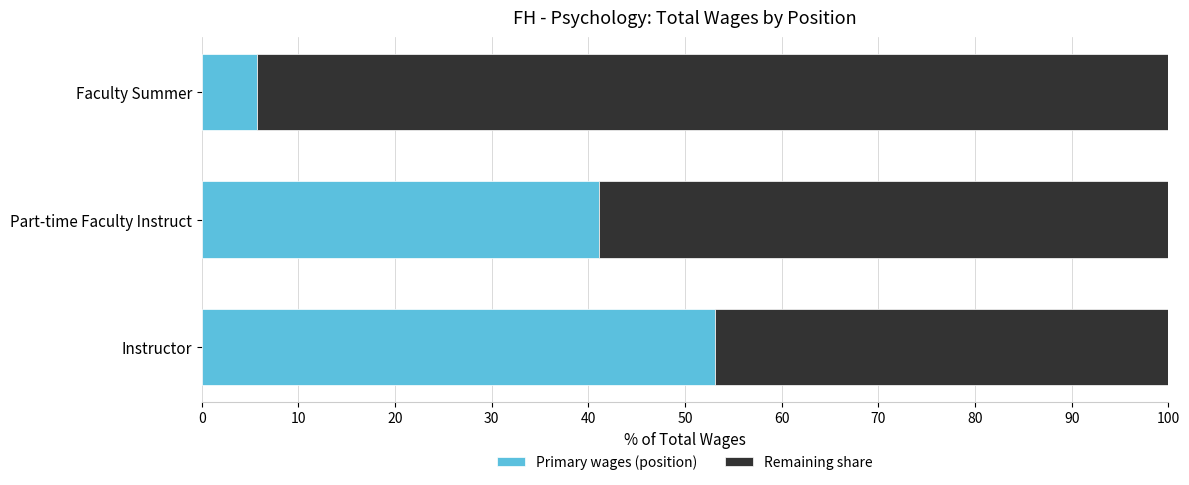

Is it true that Primary wages (position) equals 41.1 at Part-time Faculty Instruct?

True